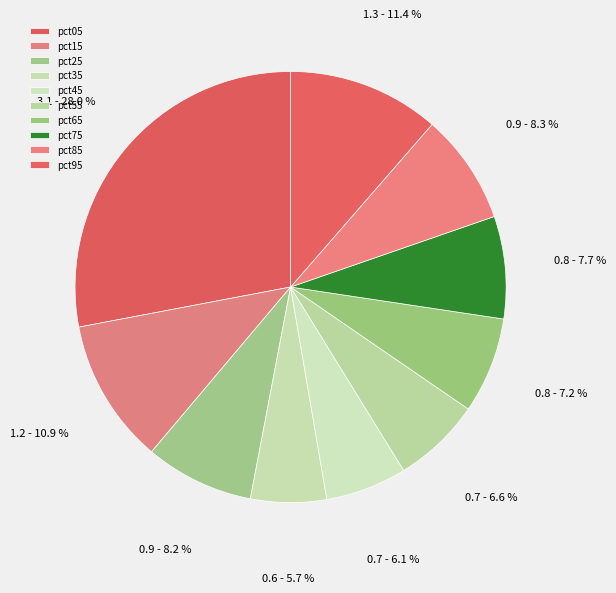

What percentage is NOT represented by pct85?

91.7%